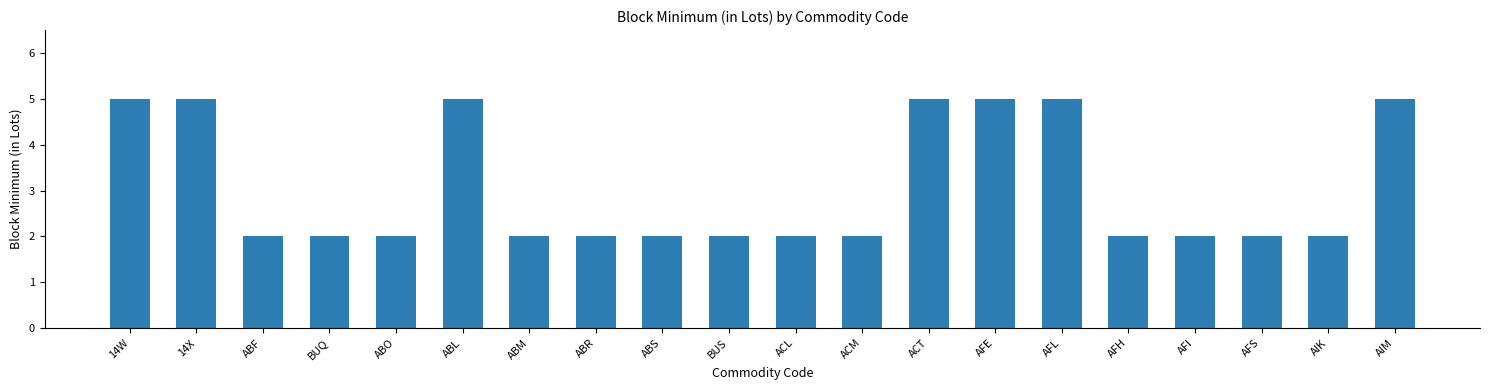

What is the difference between the second highest and second lowest values?

3